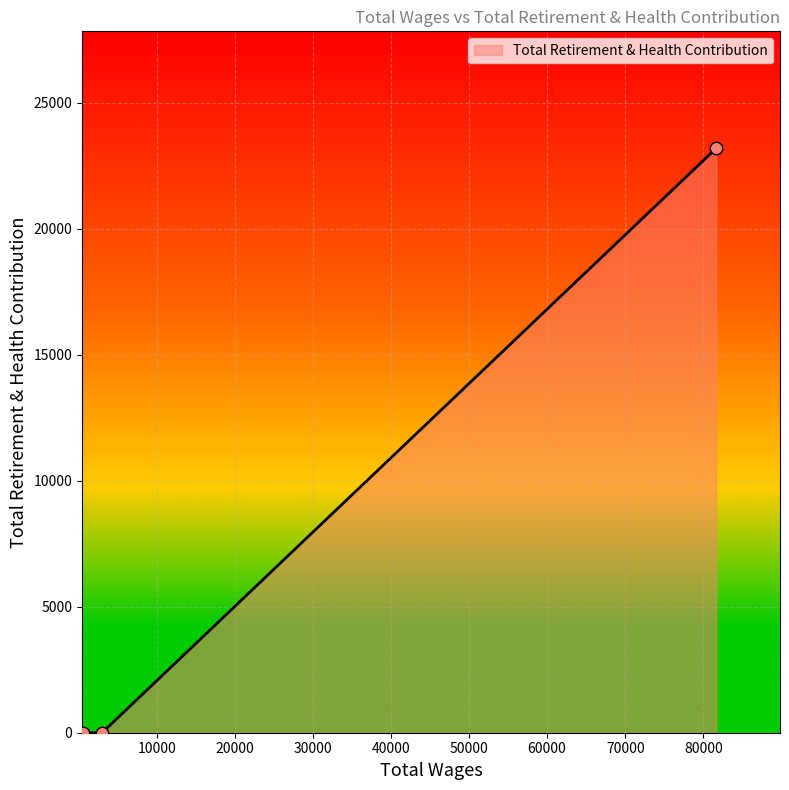

What is the maximum value shown in the chart?

23201